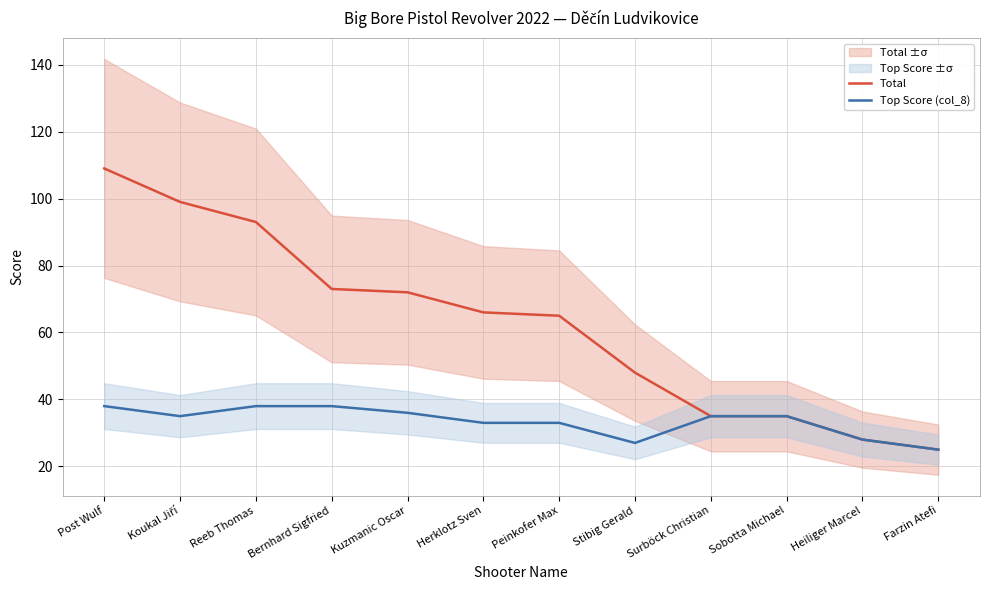

How many Top Score (col_8) values are between 33 and 38?

9